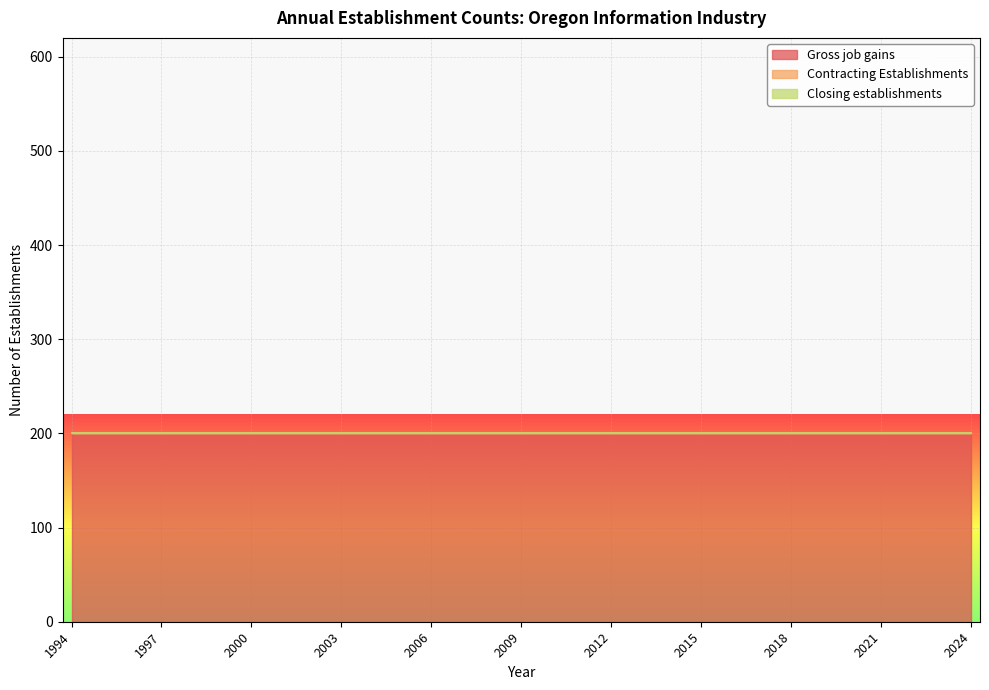

Count the number of categories in the chart.

31